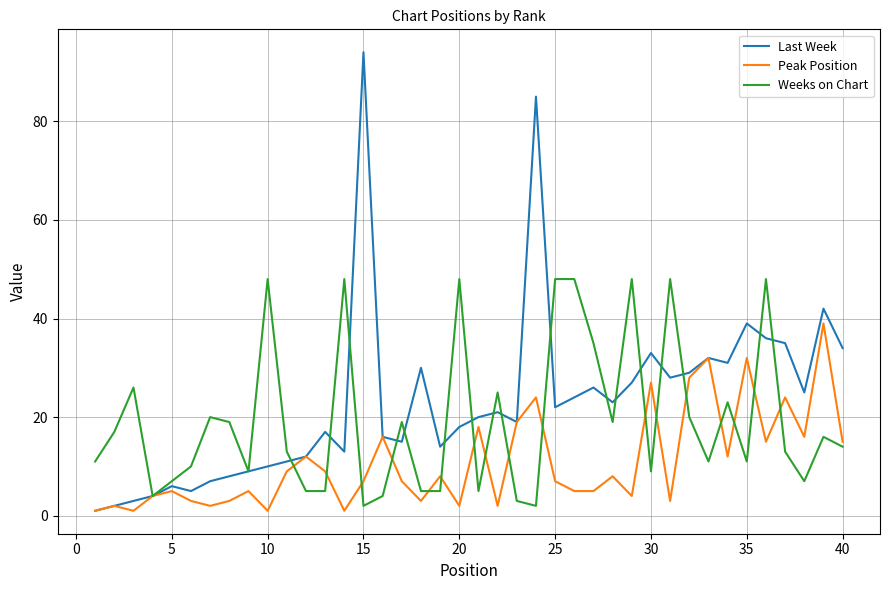

What are all the series names shown in the legend?

Last Week, Peak Position, Weeks on Chart